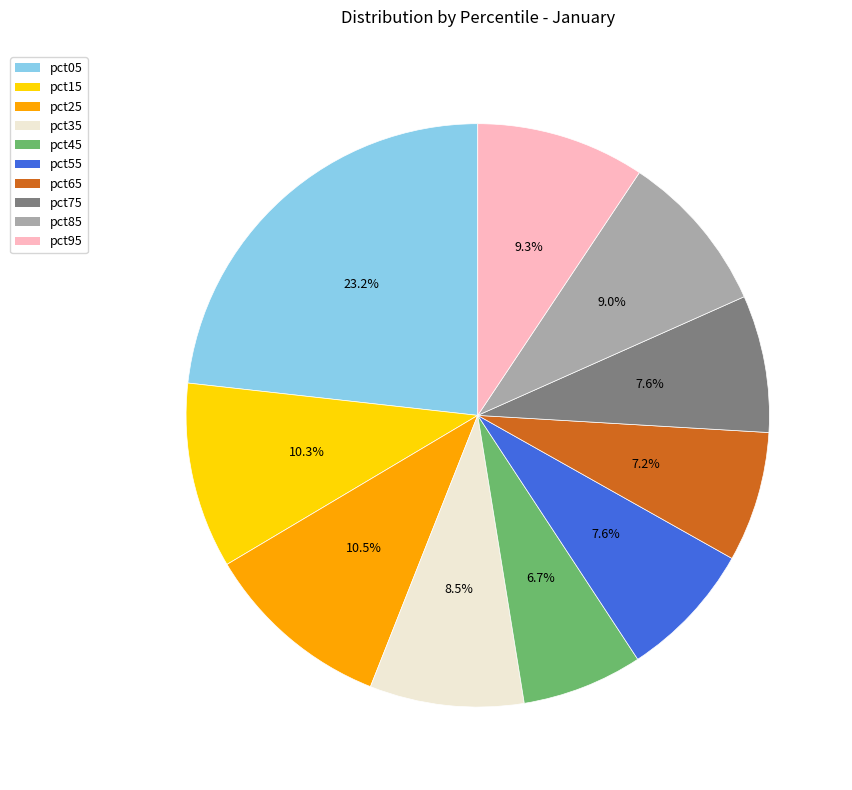

What is the largest slice in the pie chart?

pct05